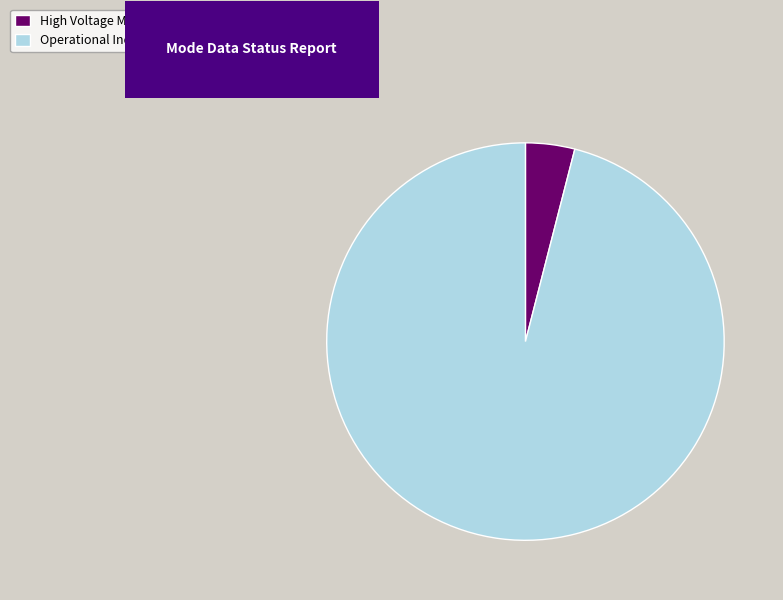

Rank the categories by value from lowest to highest.

High Voltage Mask 1, Operational Index 24